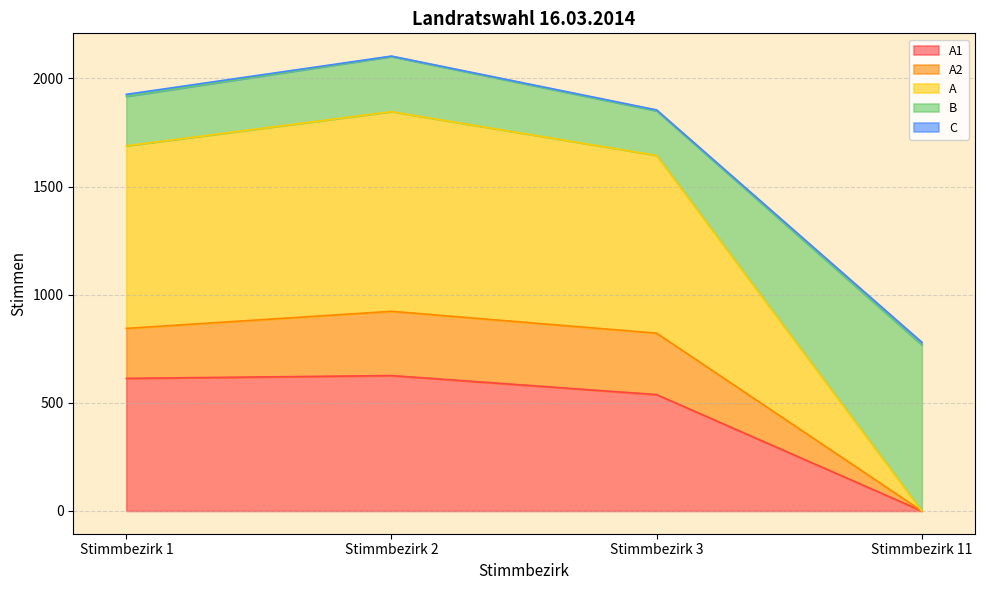

The value of A at Stimmbezirk 1 is 2286. True or false?

False